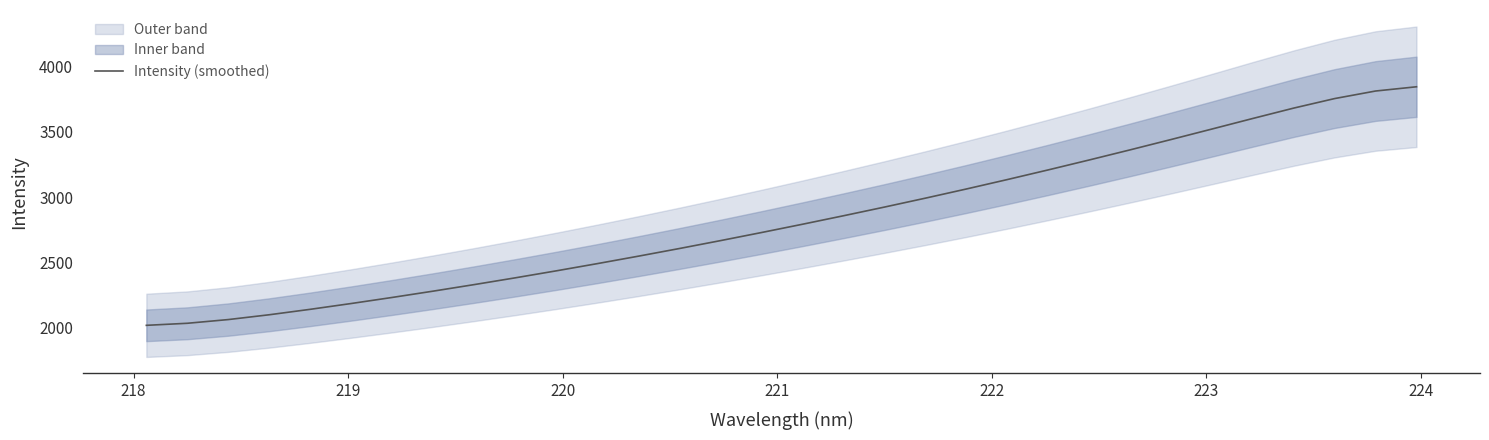

How many lines are shown in the chart?

1